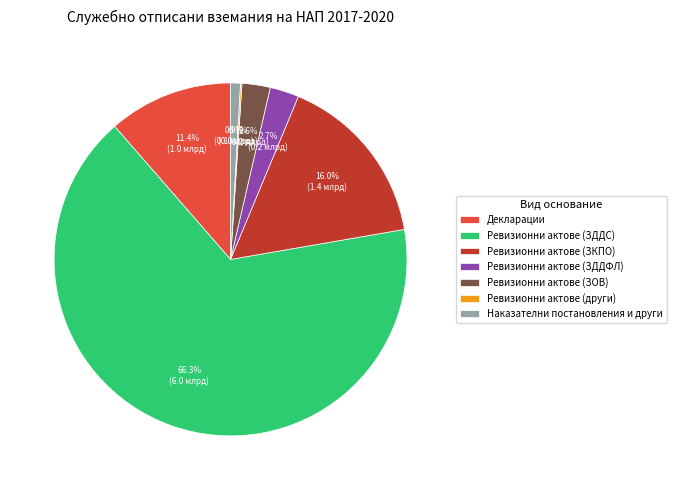

Combined, what portion of the pie is Ревизионни актове (ЗОВ) and Ревизионни актове (ЗКПО)?

18.6%